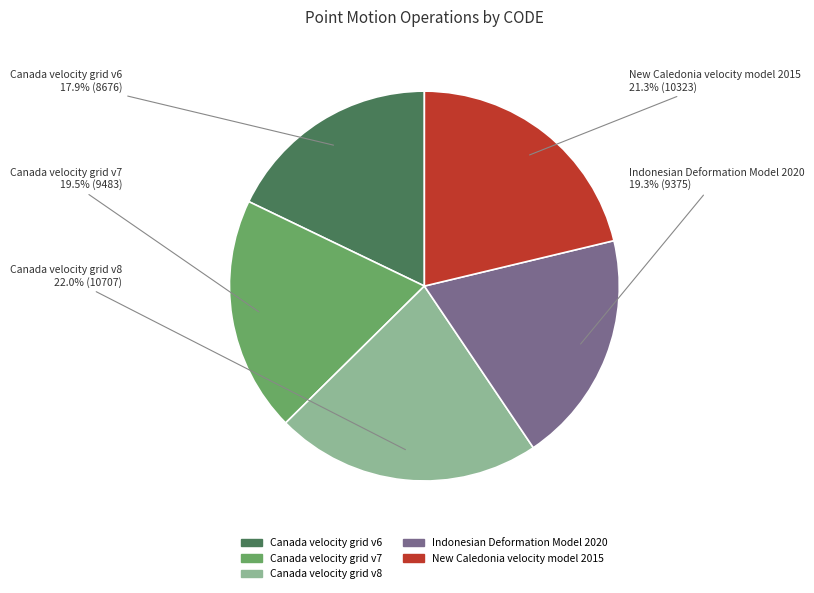

What percentage is NOT represented by Canada velocity grid v6?

82.1%